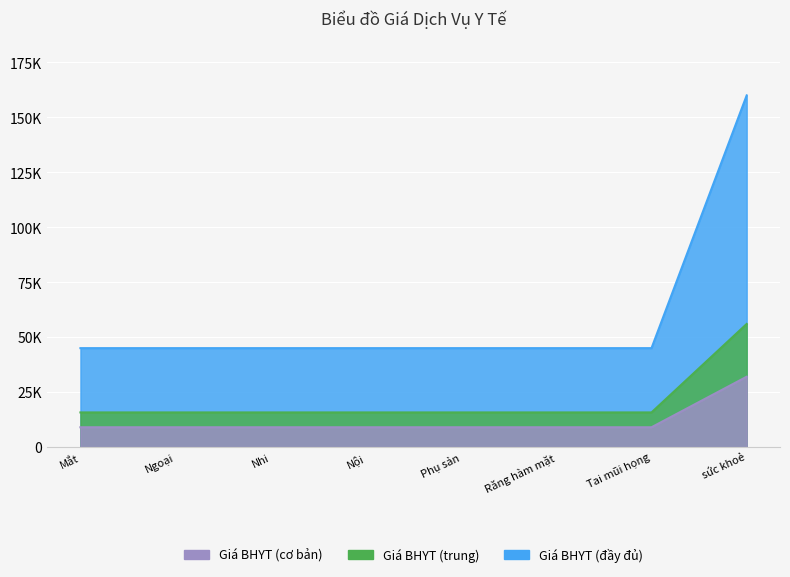

At which label does Giá BHYT reach its peak?

Khám sức khoẻ